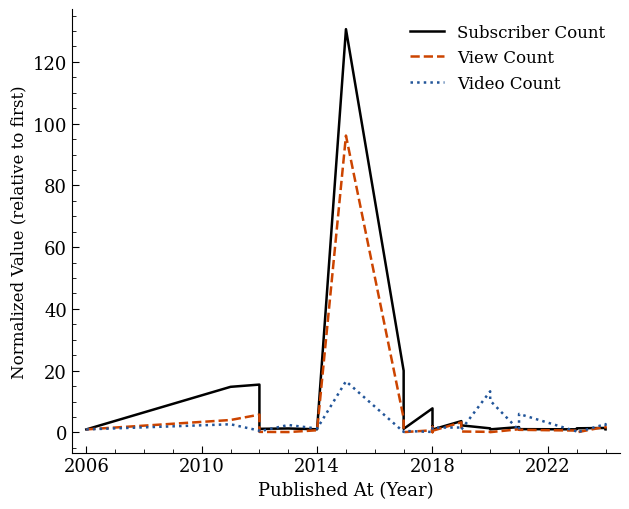

What is the sum of all View Count values?

125.5